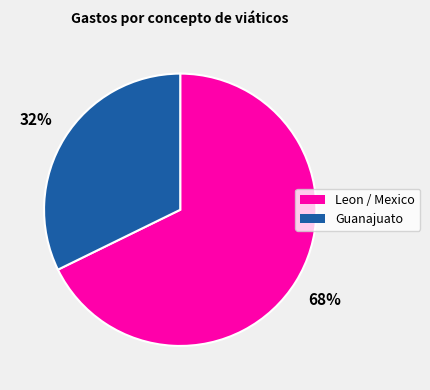

To the nearest percent, what is the difference between the largest and smallest slice percentages?

36%